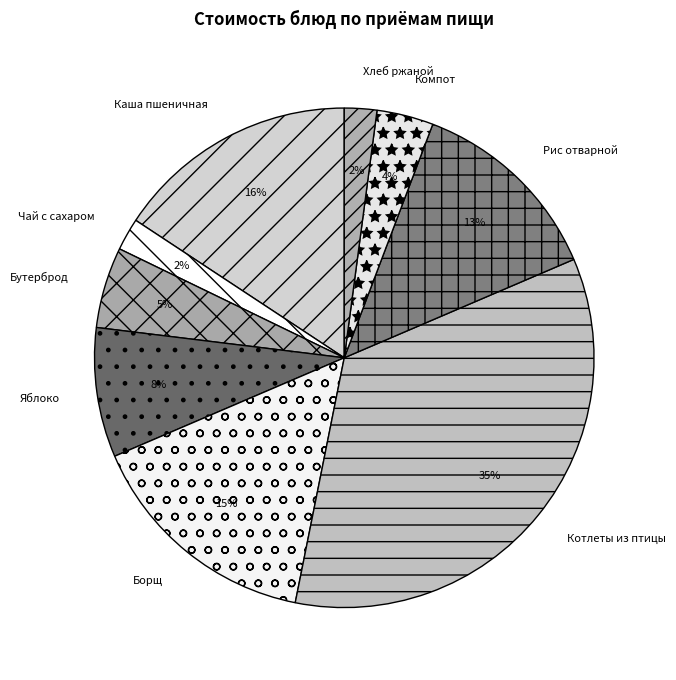

Which has a higher value, Чай с сахаром or Котлеты из птицы?

Котлеты из птицы